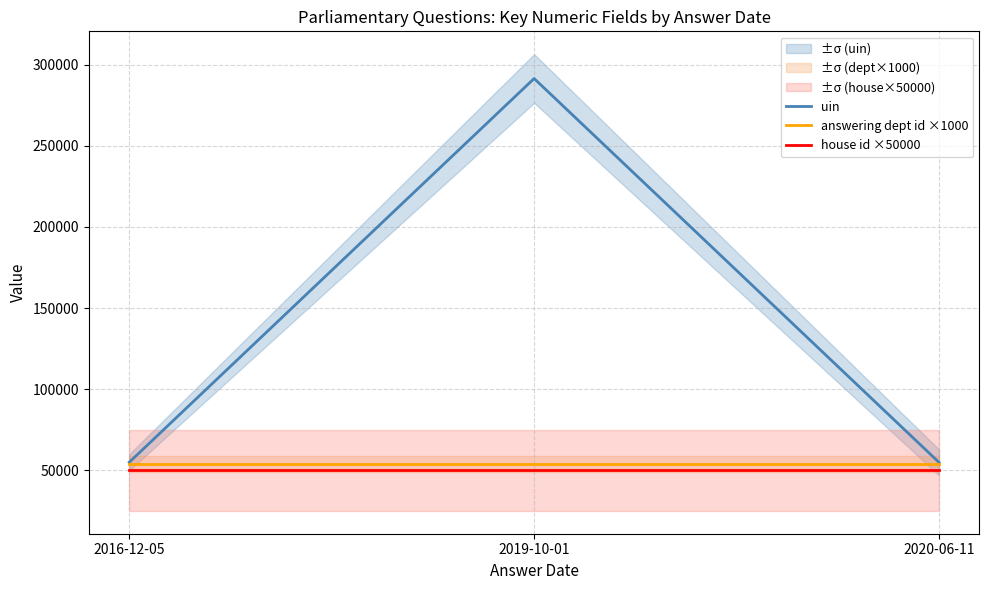

What is the minimum value shown in the chart?

50000